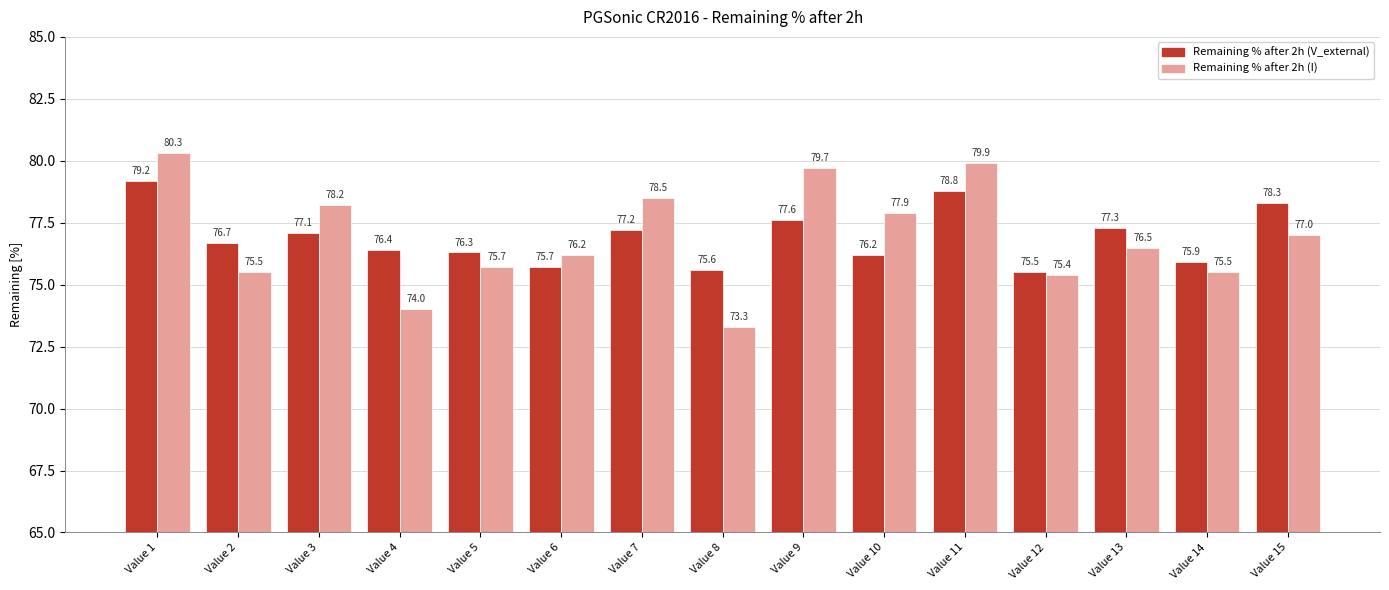

What is the average value of the Remaining % after 2h (V_external) series?

76.9